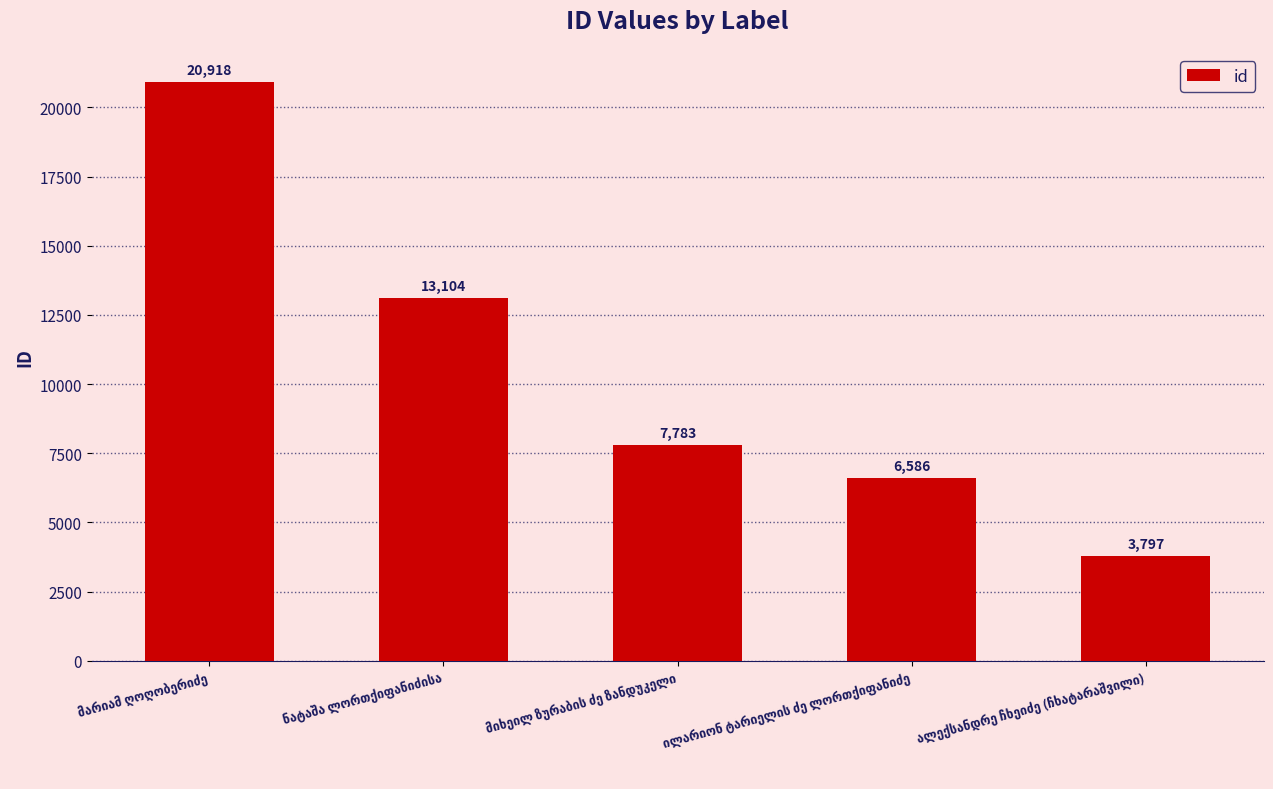

What is the minimum value shown in the chart?

3797